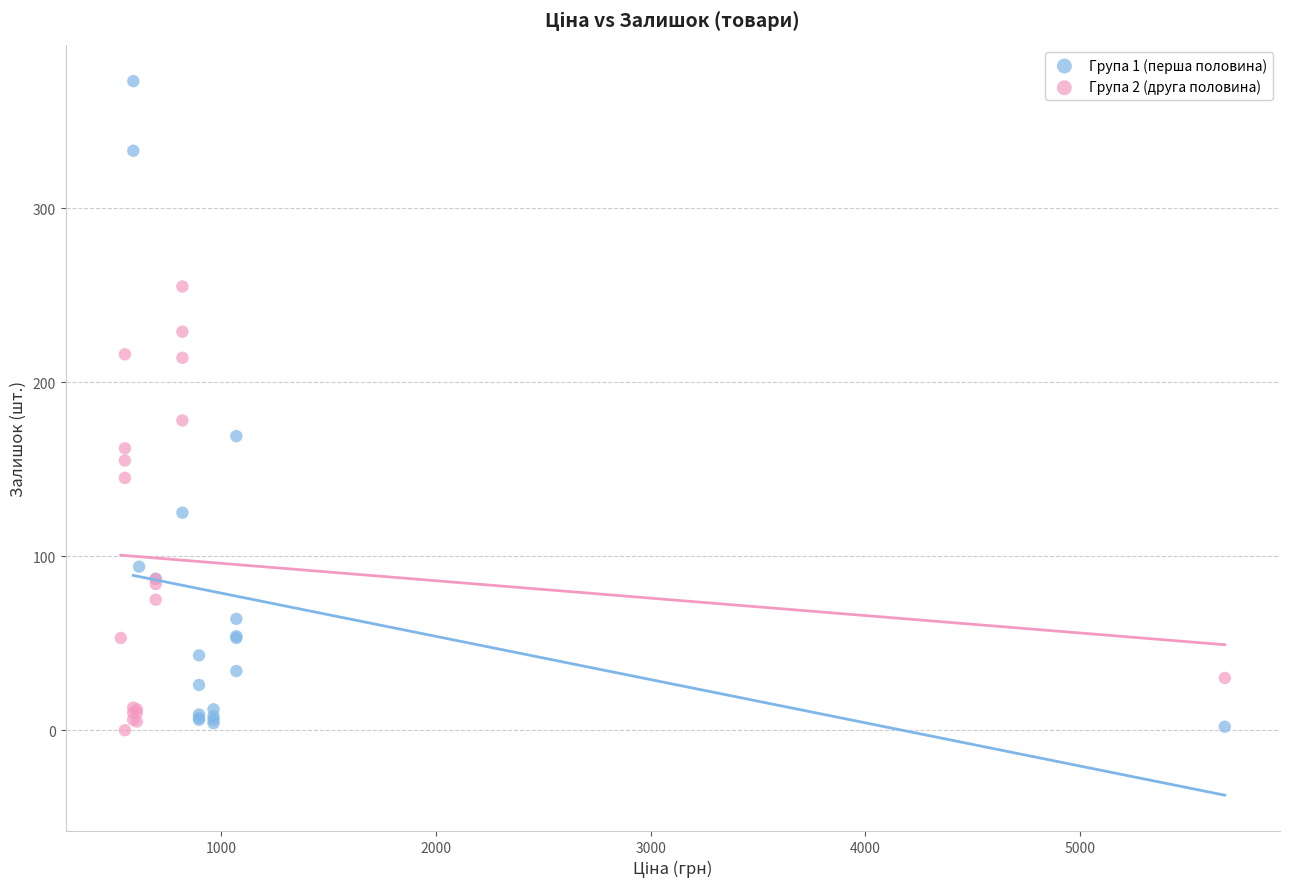

Which series reaches the maximum Y coordinate?

Група 1 (перша половина)